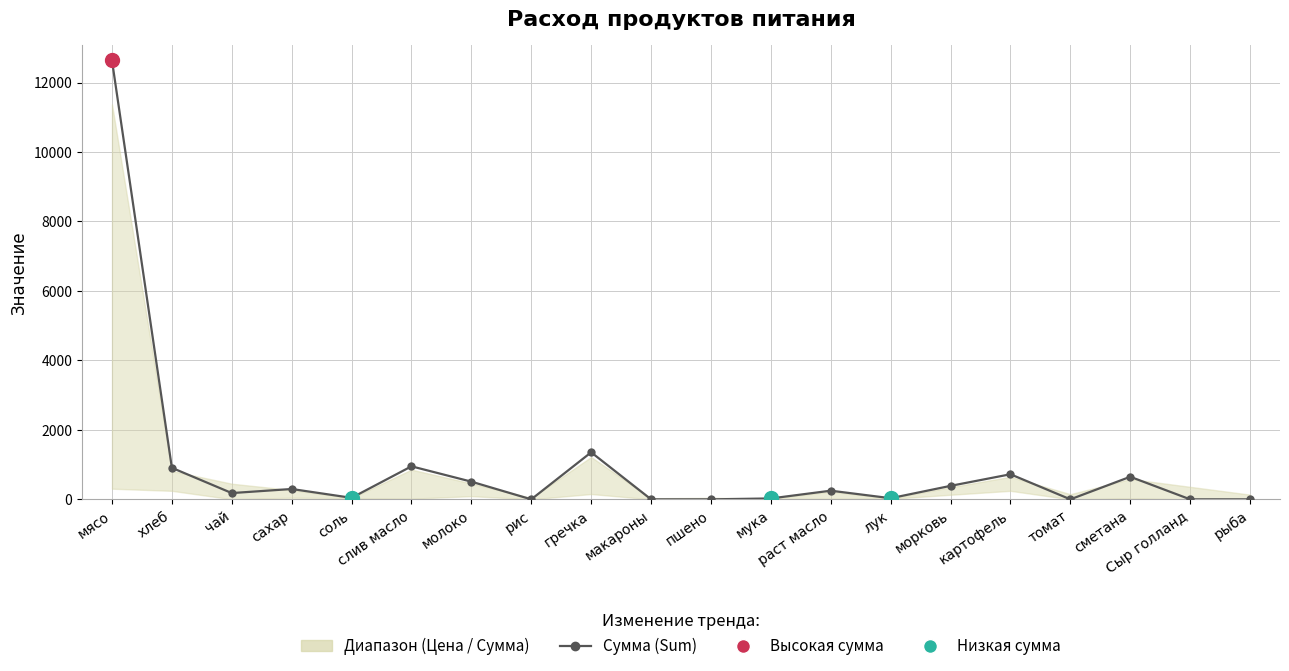

Is it true that the value at мука is 26.0?

True